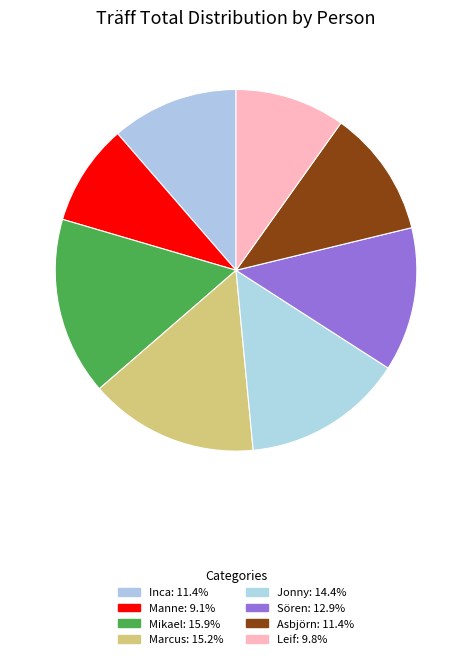

Which has a higher value, Jonny or Leif?

Jonny